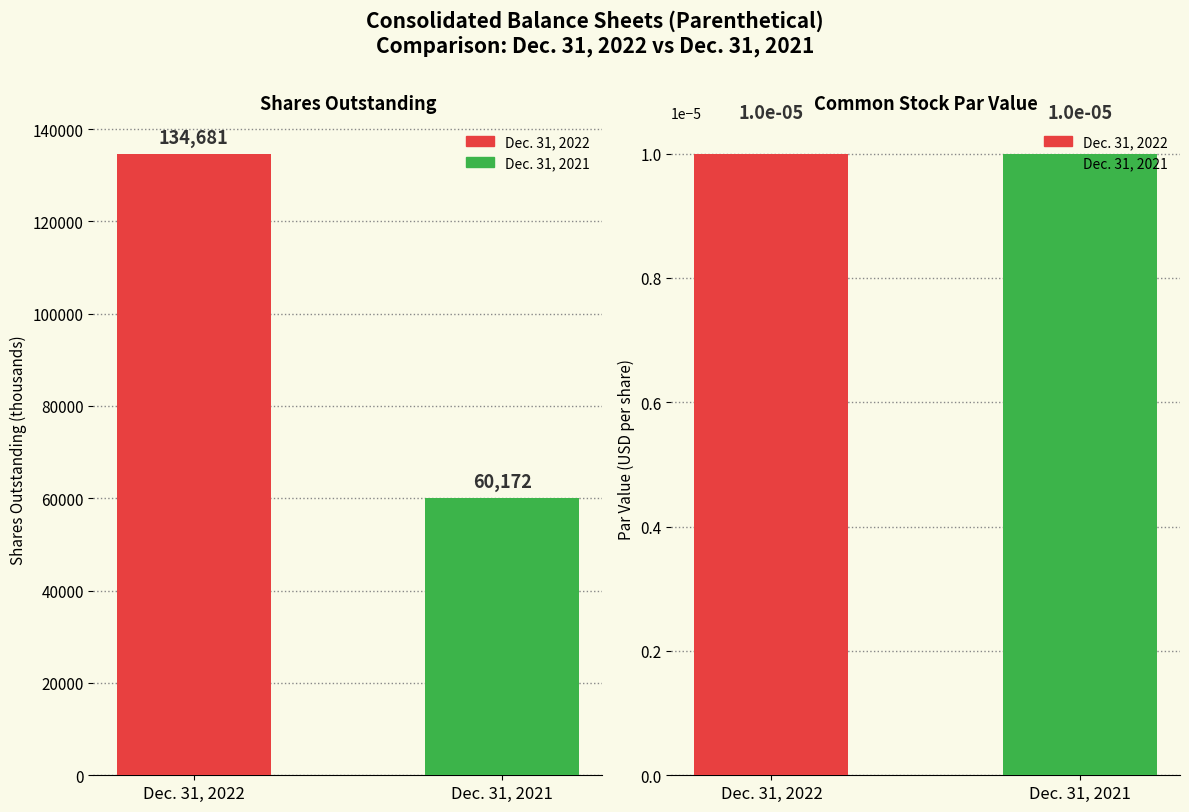

Reading left to right, transcribe all the data shown in this chart.

Dec. 31, 2022: 0.0	134681.0
Dec. 31, 2021: 0.0	60172.0